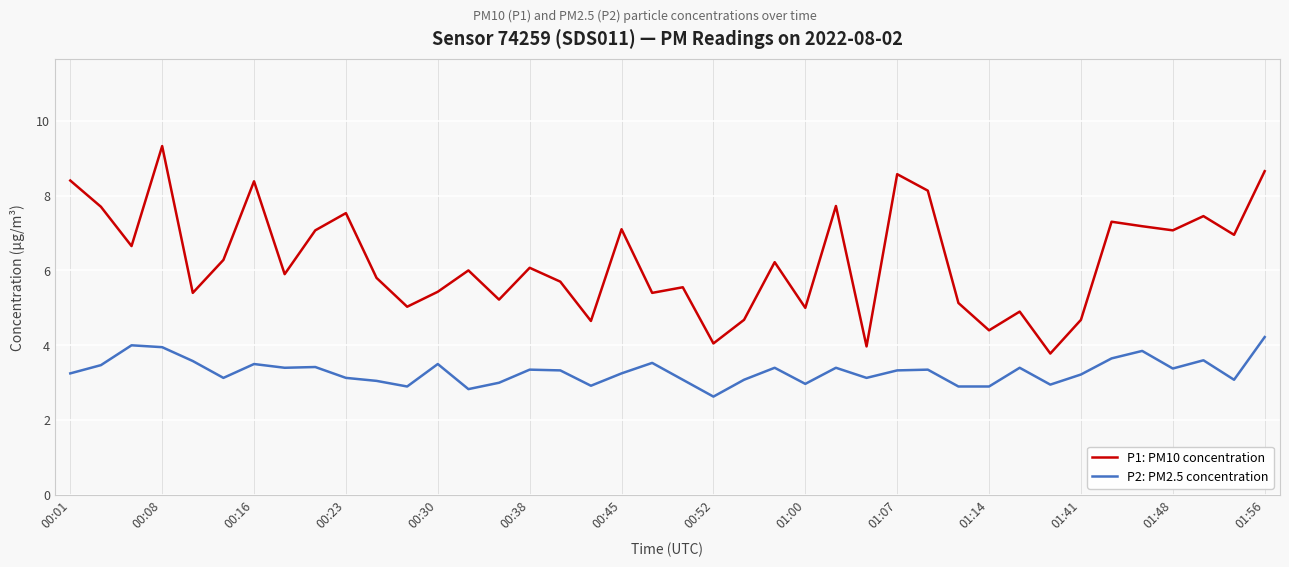

What are all the series names shown in the legend?

P1: PM10 concentration, P2: PM2.5 concentration